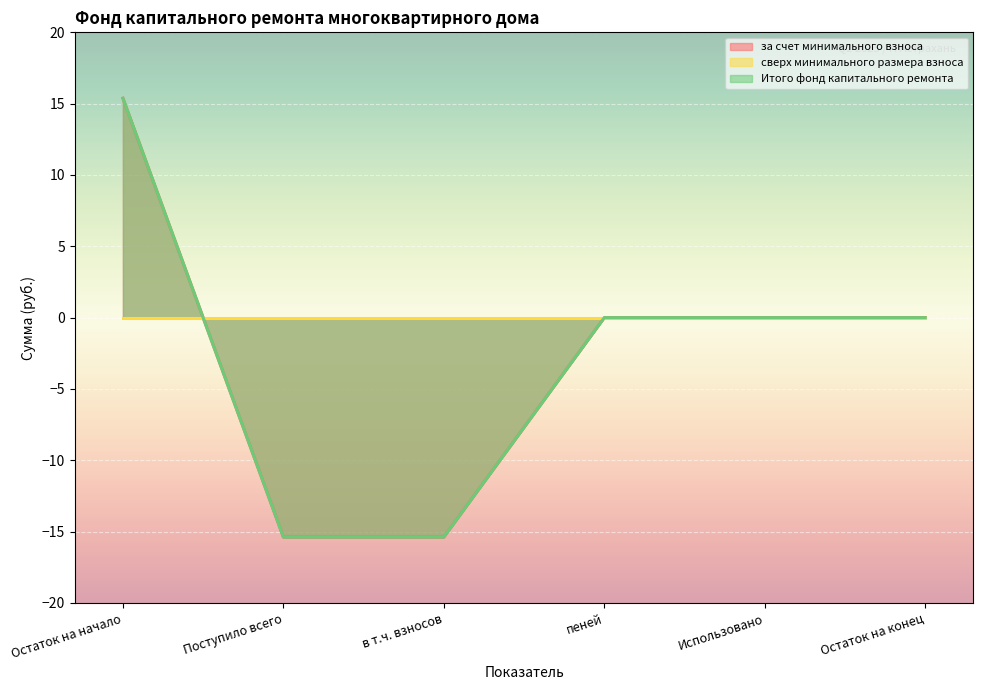

At which category is the sum across all series the highest?

Остаток на начало